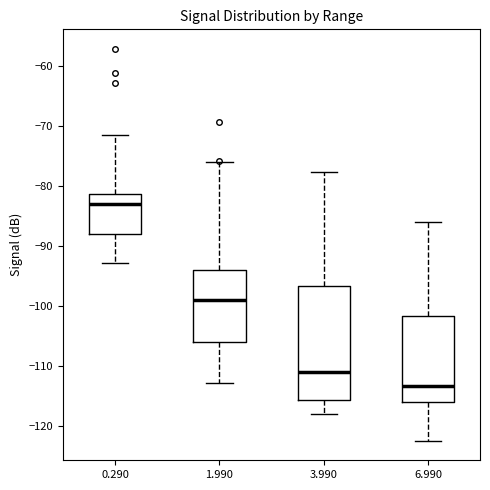

Reading left to right, transcribe this box plot: for each box, give where its median line is, the range the box spans, and where its two whiskers end, as read against the y-axis. The values are not printed on the chart, so give them approximately, as read against the axis.

0.290: median -83, box -88 to -81, whiskers -93 to -71
1.990: median -99, box -106 to -94, whiskers -113 to -76
3.990: median -111, box -116 to -97, whiskers -118 to -78
6.990: median -113, box -116 to -102, whiskers -122 to -86